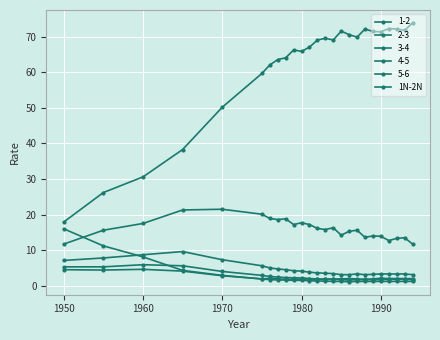

Count the number of data series in this chart.

6